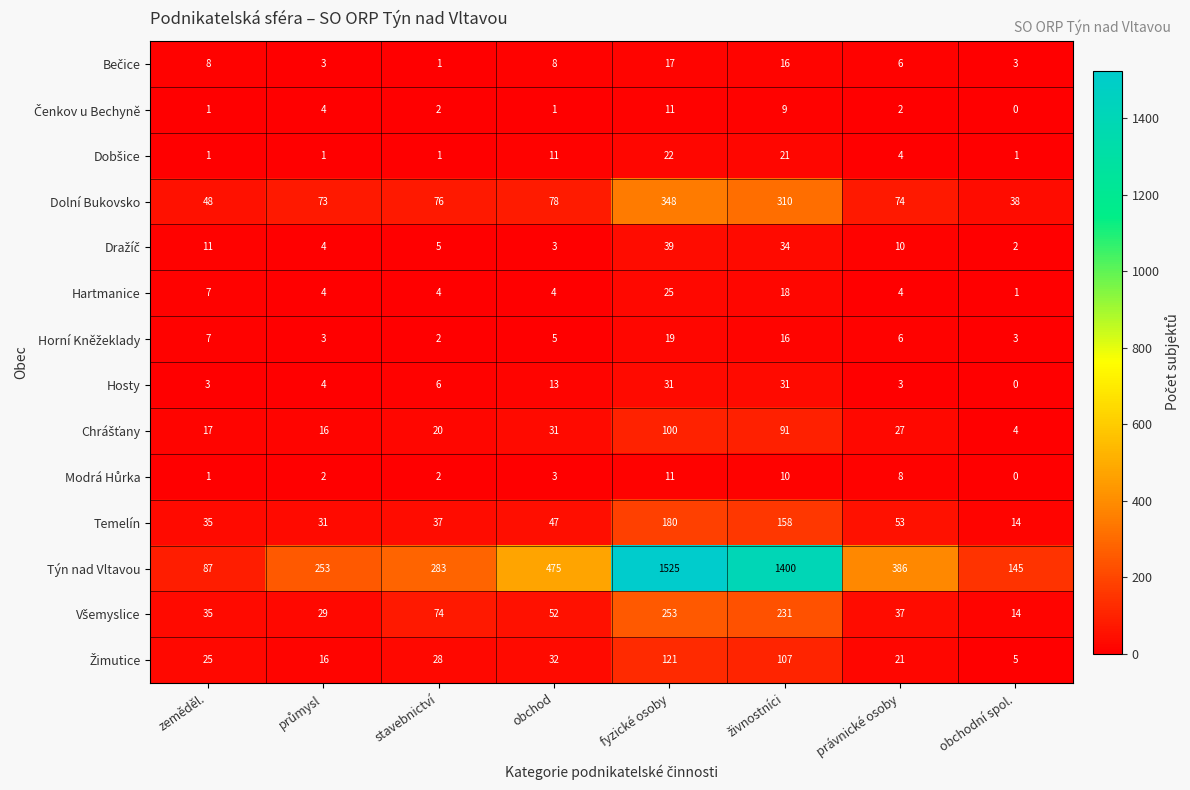

The value of Hartmanice at právnické osoby is 1. True or false?

False